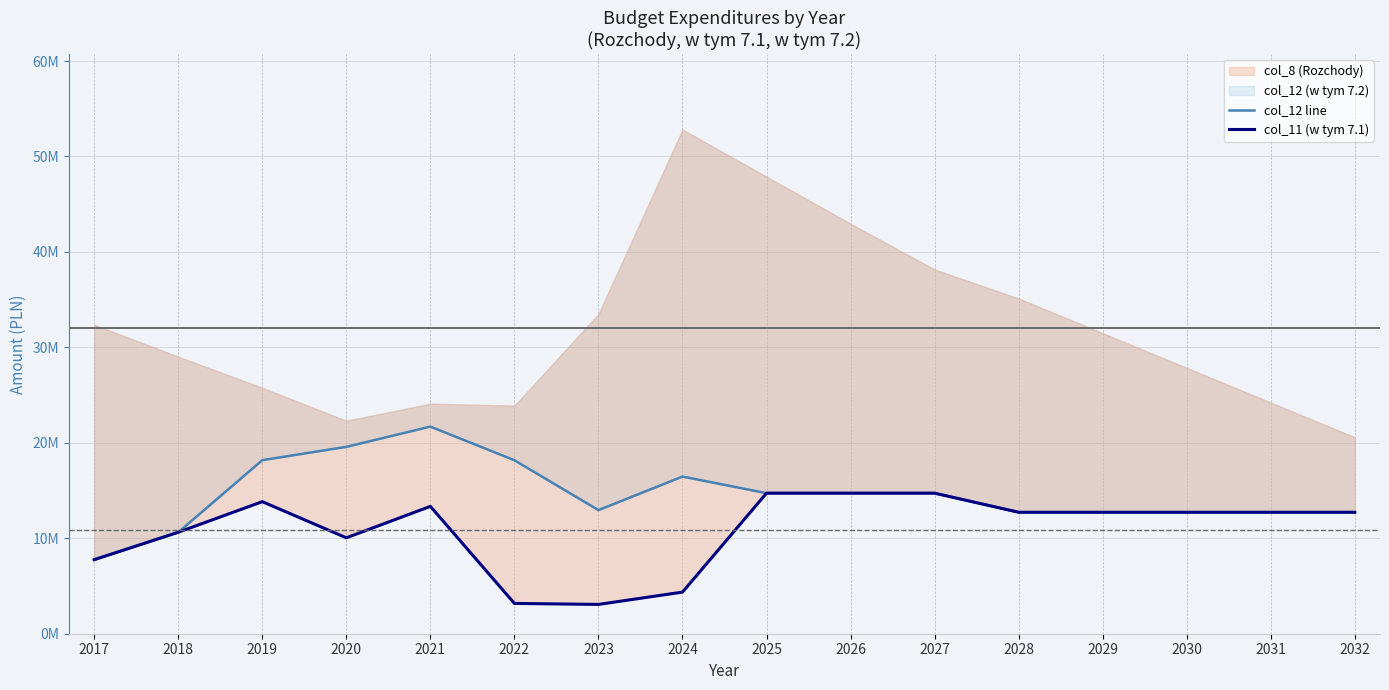

List the series in order of their peak value, highest first.

col_12 line, col_11 (w tym 7.1)